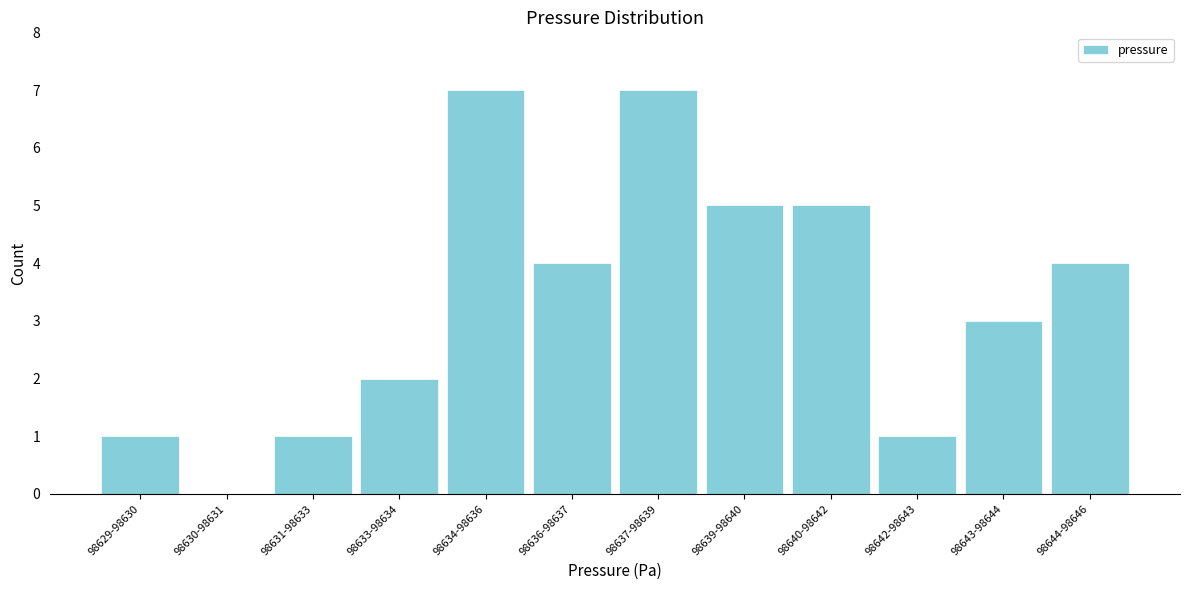

Reading left to right, list all the values displayed in this chart.

98629-98630=1	98630-98631=0	98631-98633=1	98633-98634=2	98634-98636=7	98636-98637=4	98637-98639=7	98639-98640=5	98640-98642=5	98642-98643=1	98643-98644=3	98644-98646=4